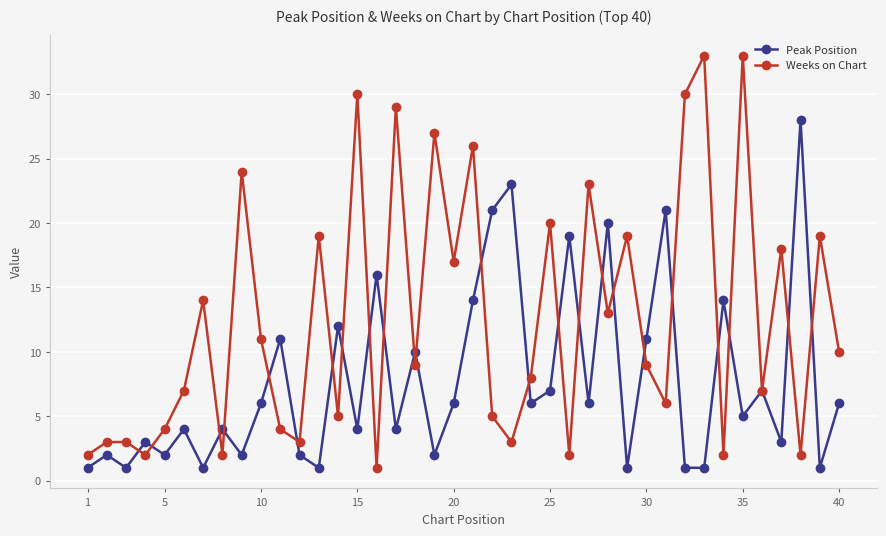

What is the highest value of the Peak Position series?

28